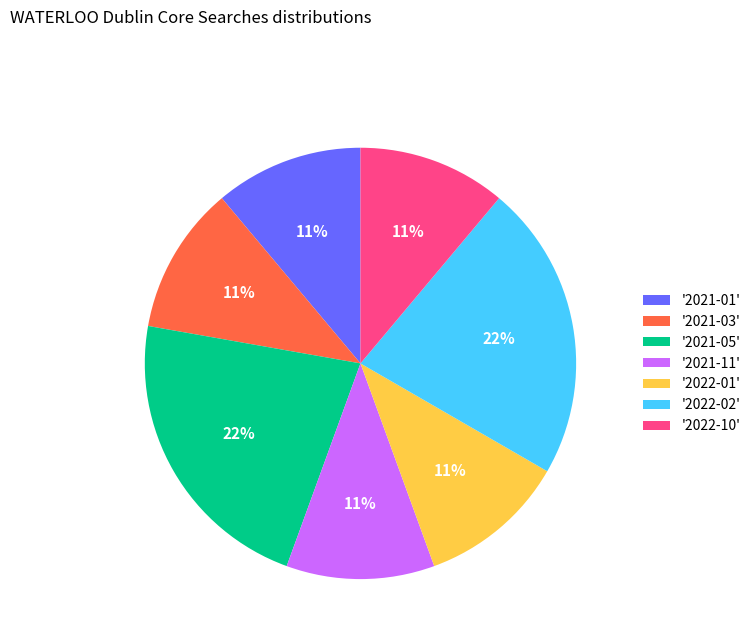

Do '2021-05' and '2022-01' together represent more than half of the pie?

No